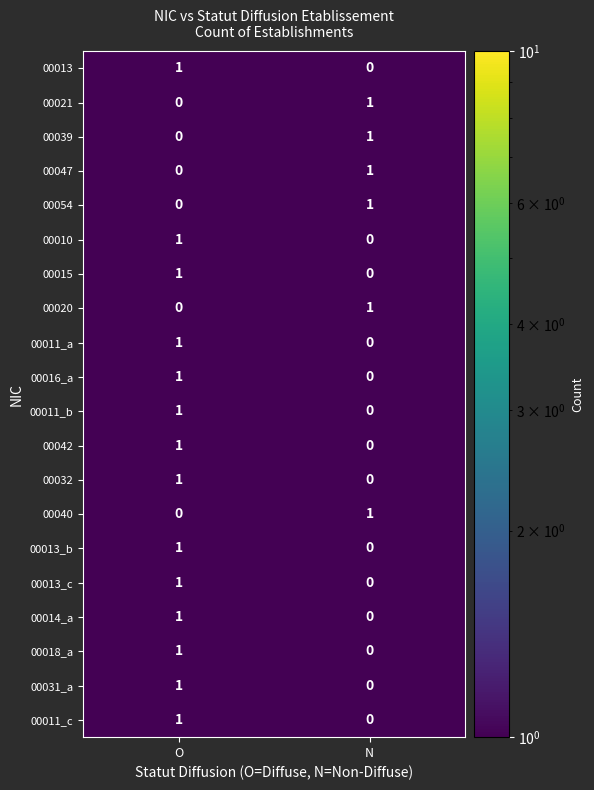

List the labels in order of 00032 value, largest first.

O, N